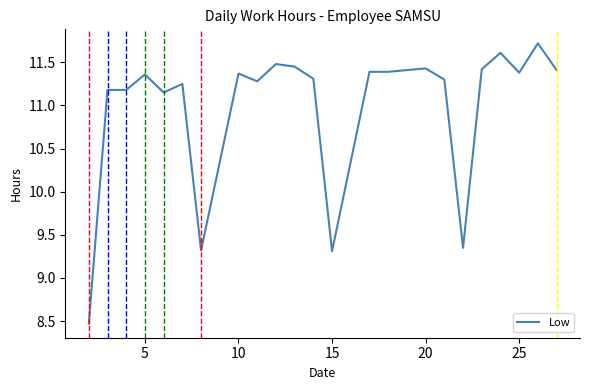

What is the greatest value displayed?

11.7